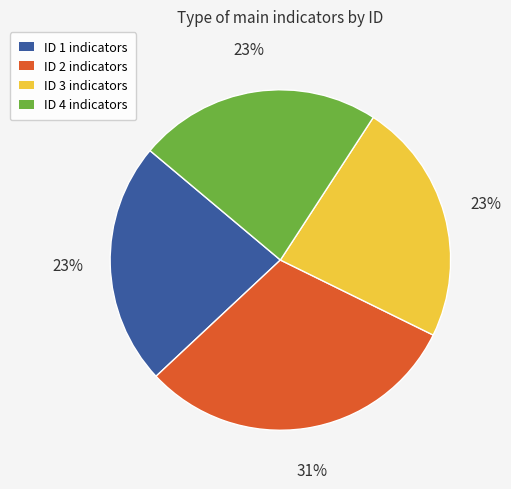

Is there a majority slice in this chart?

No